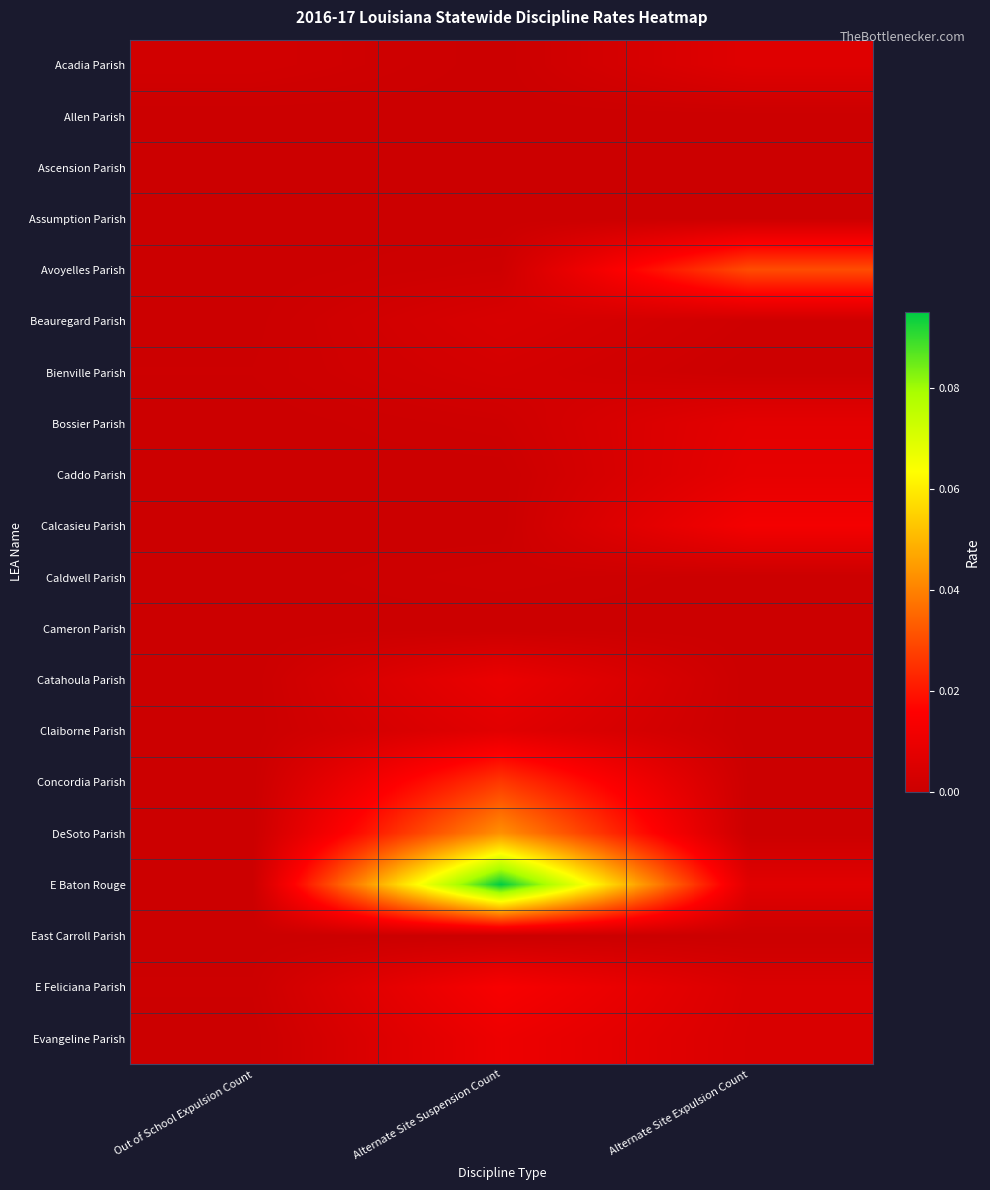

What is the maximum value shown in the chart?

0.1